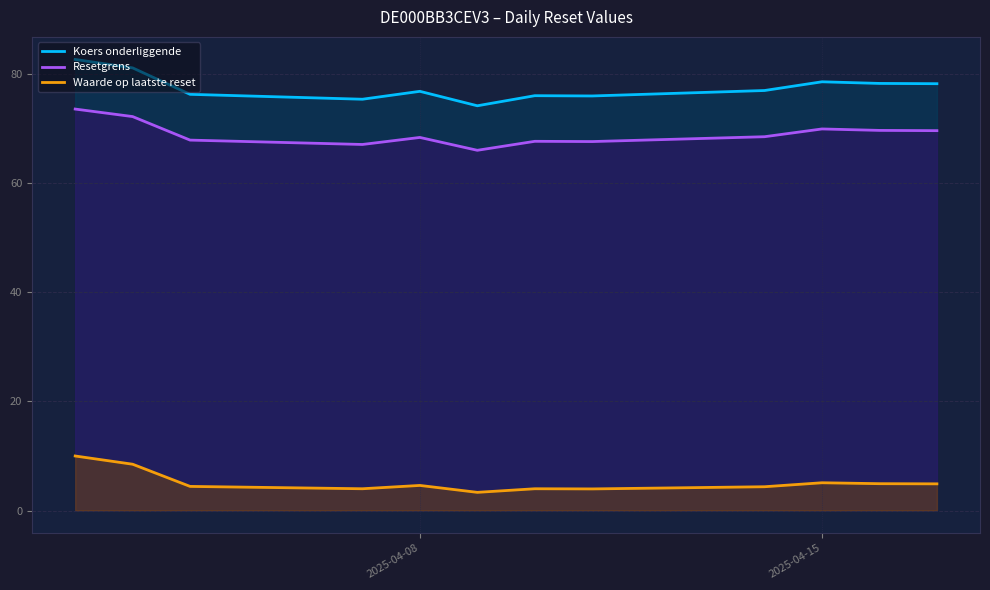

How many data points in Koers onderliggende are above 77?

6